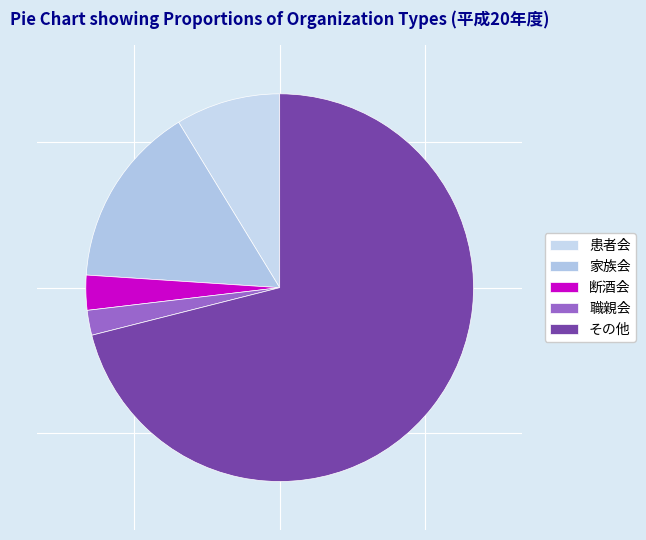

Count the number of slices in the pie.

5